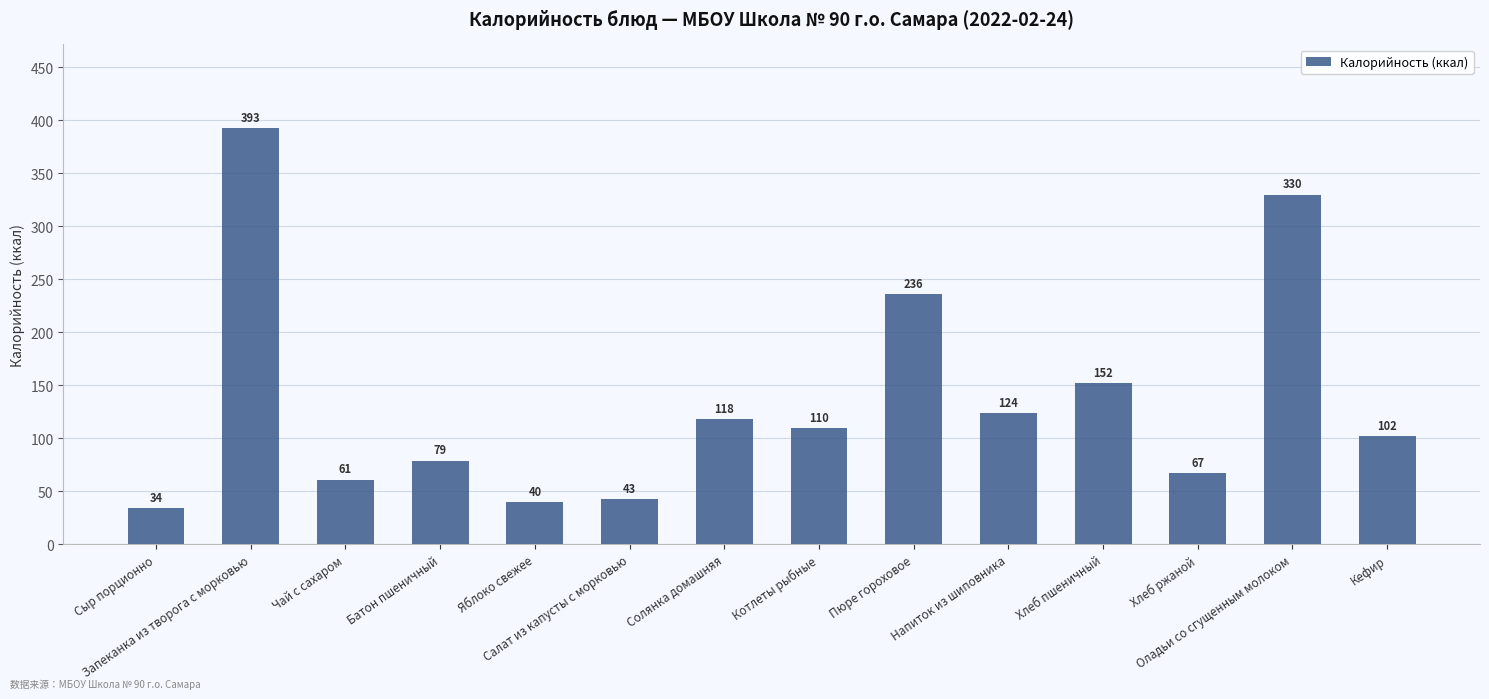

Reading left to right, extract all data points from this chart.

Сыр порционно=34	Запеканка из творога с морковью=393	Чай с сахаром=61	Батон пшеничный=79	Яблоко свежее=40	Салат из капусты с морковью=43	Солянка домашняя=118	Котлеты рыбные=110	Пюре гороховое=236	Напиток из шиповника=124	Хлеб пшеничный=152	Хлеб ржаной=67	Оладьи со сгущенным молоком=330	Кефир=102